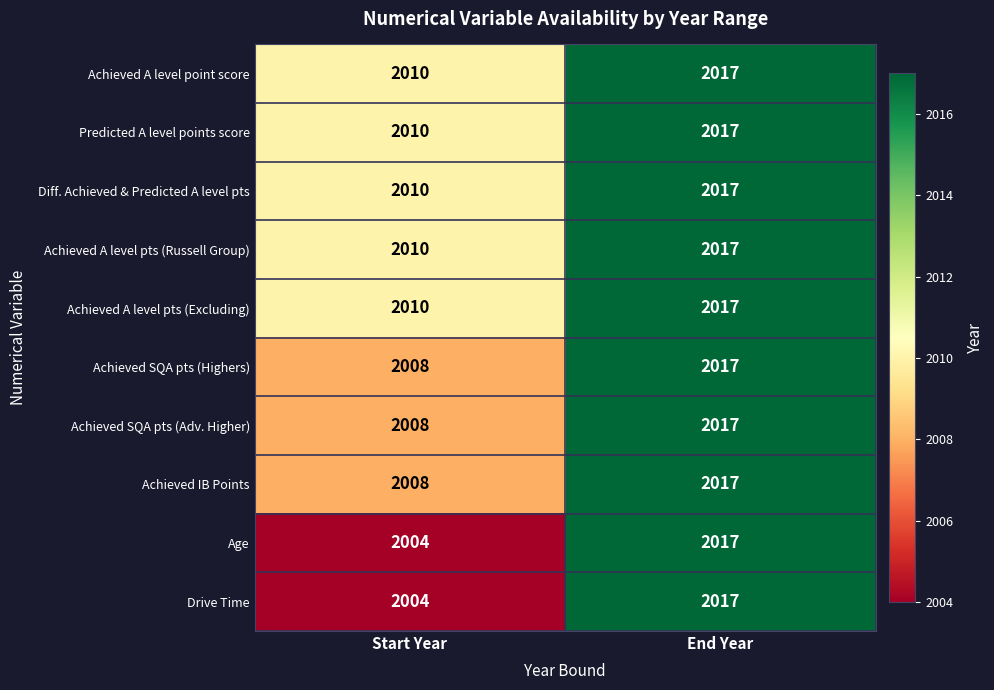

Reading left to right, list all the values displayed in this chart.

Achieved A level point score: 2010	2017
Predicted A level points score: 2010	2017
Diff. Achieved & Predicted A level pts: 2010	2017
Achieved A level pts (Russell Group): 2010	2017
Achieved A level pts (Excluding): 2010	2017
Achieved SQA pts (Highers): 2008	2017
Achieved SQA pts (Adv. Higher): 2008	2017
Achieved IB Points: 2008	2017
Age: 2004	2017
Drive Time: 2004	2017